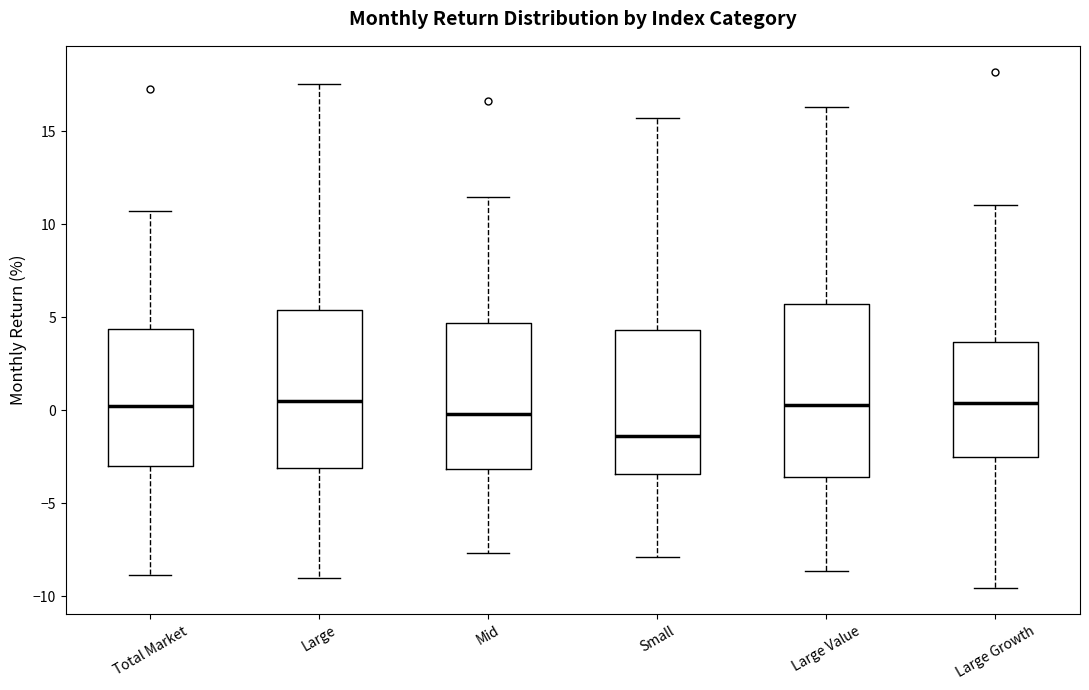

Which box is the tallest, from its lower edge to its upper edge?

Large Value